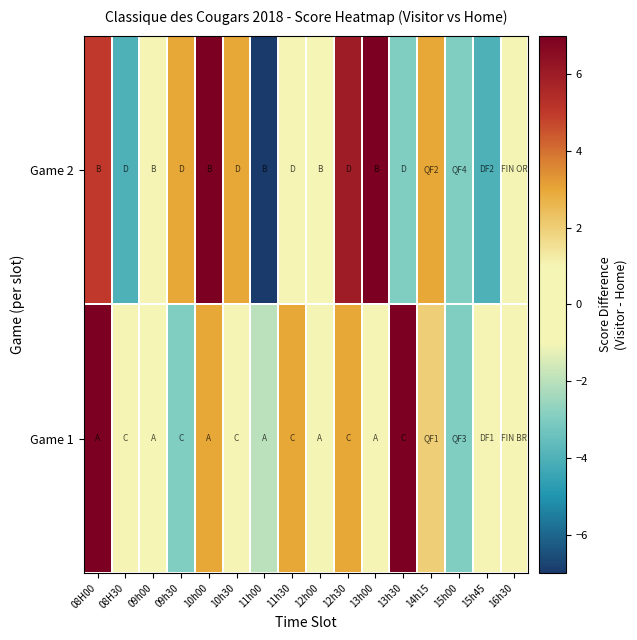

Reading right to left, what are all the values shown in this chart?

Game 1: 16h30=1	15h45=1	15h00=-3	14h15=2	13h30=7	13h00=1	12h30=3	12h00=-1	11h30=3	11h00=-2	10h30=1	10h00=3	09h30=-3	09h00=0	08H30=1	08H00=7
Game 2: 16h30=-1	15h45=-4	15h00=-3	14h15=3	13h30=-3	13h00=7	12h30=6	12h00=0	11h30=1	11h00=-7	10h30=3	10h00=7	09h30=3	09h00=1	08H30=-4	08H00=5